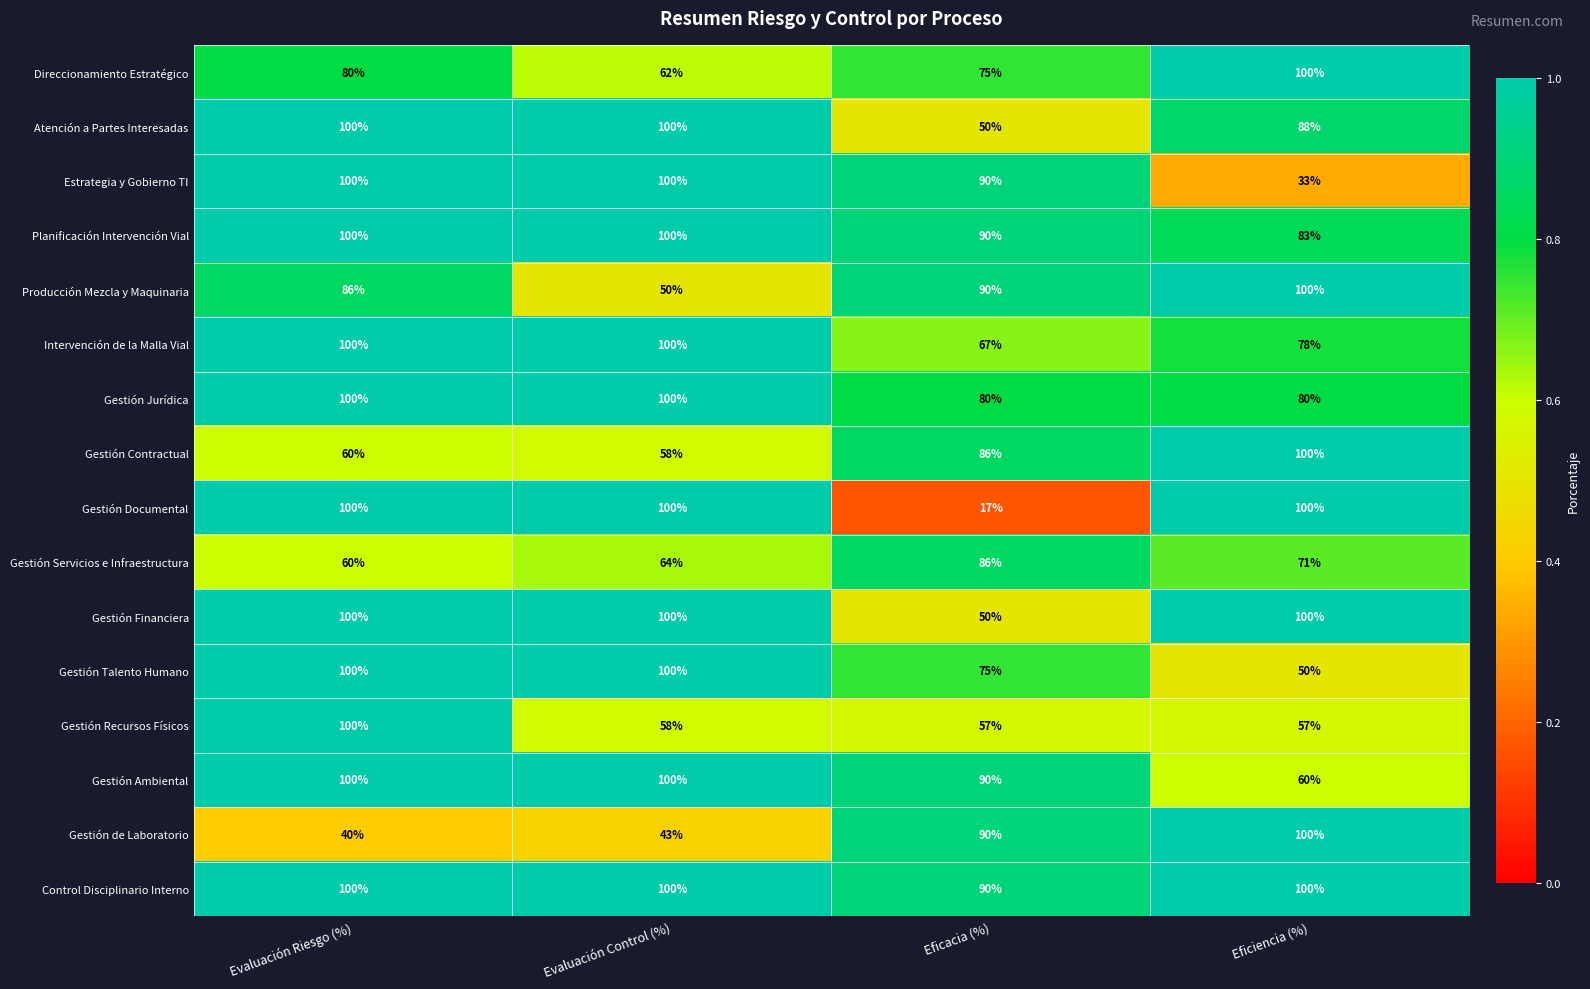

What is the total value across all series at Evaluación Riesgo (%)?

1426